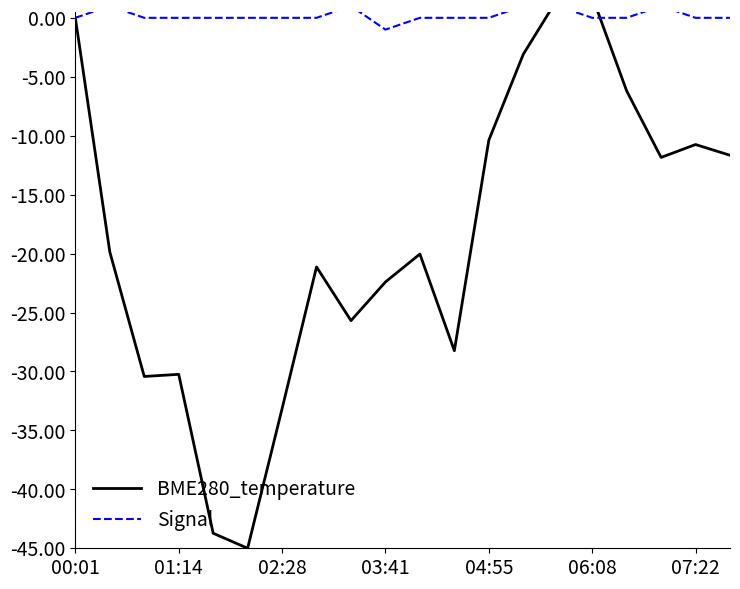

Which series changed the most between 00:01 and 11?

BME280_temperature